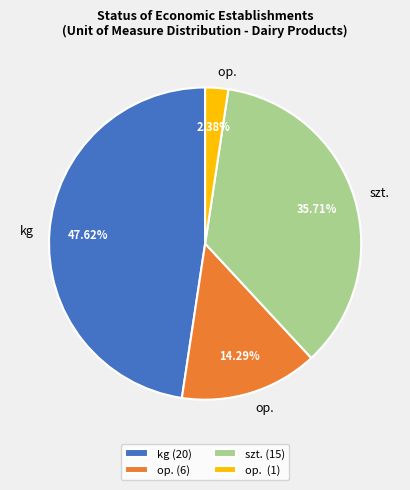

To the nearest percent, what is the difference between the largest and smallest slice percentages?

45%